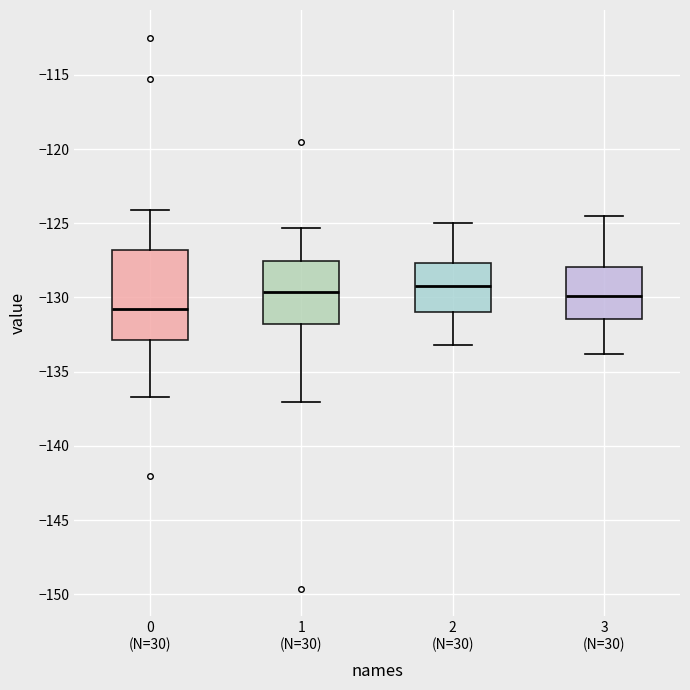

Reading left to right, transcribe this box plot: for each box, give where its median line is, the range the box spans, and where its two whiskers end, as read against the y-axis. The values are not printed on the chart, so give them approximately, as read against the axis.

0 (N=30): median -131.0, box -133.0 to -127.0, whiskers -136.5 to -124.0
1 (N=30): median -129.5, box -132.0 to -127.5, whiskers -137.0 to -125.5
2 (N=30): median -129.0, box -131.0 to -127.5, whiskers -133.0 to -125.0
3 (N=30): median -130.0, box -131.5 to -128.0, whiskers -134.0 to -124.5